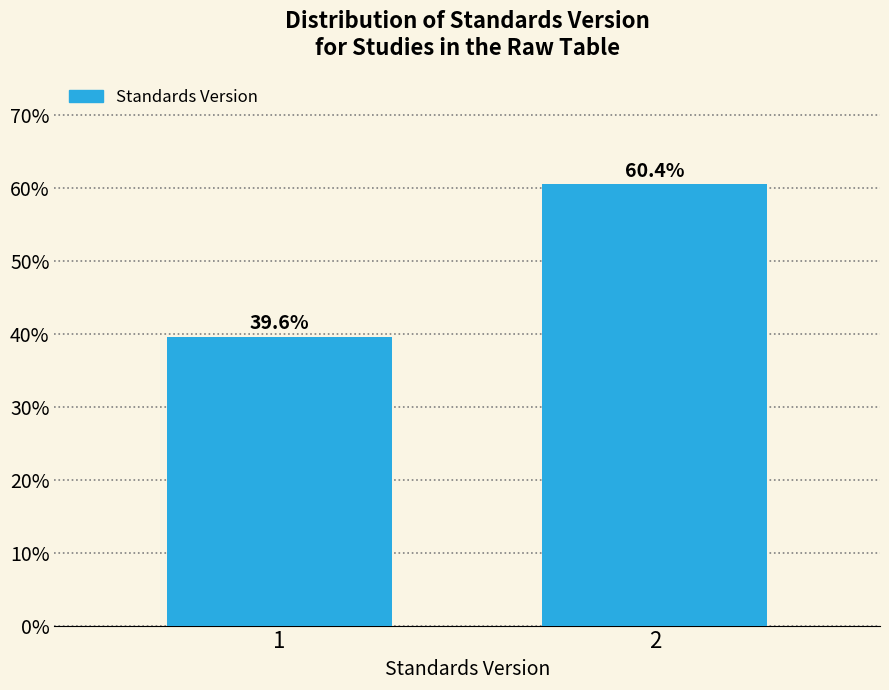

Reading left to right, what are all the values shown in this chart?

1=39.6	2=60.4